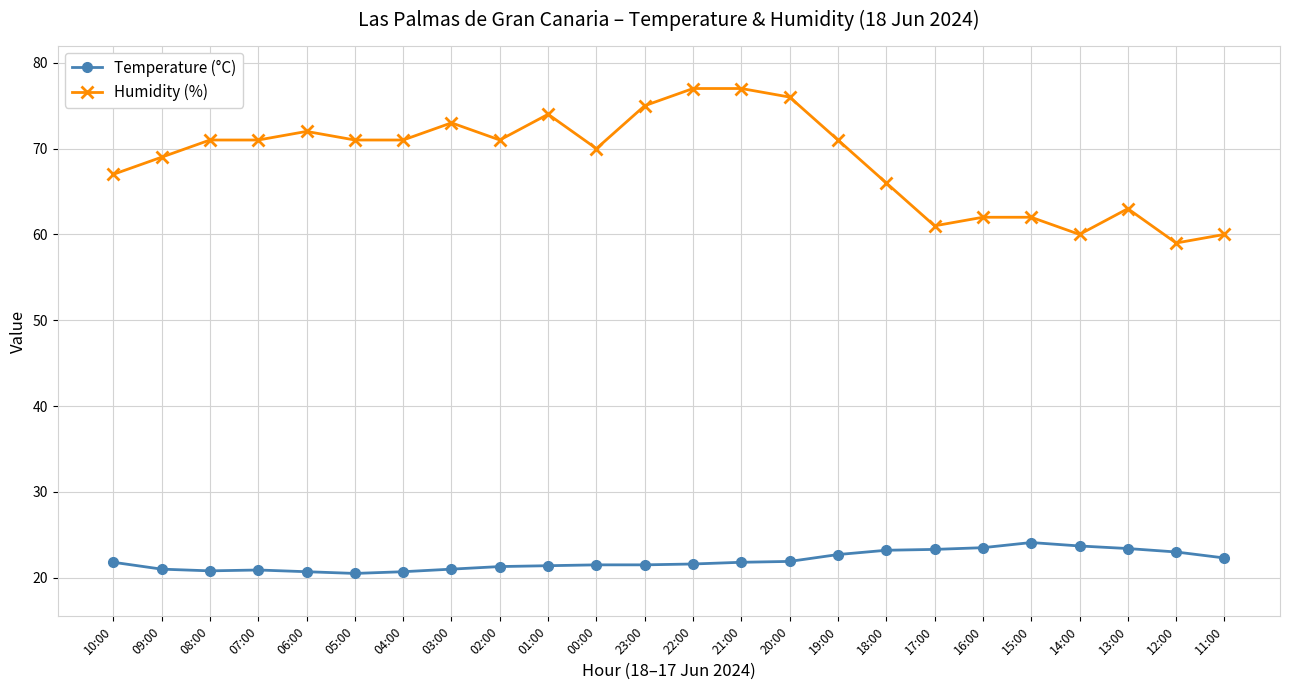

True or false: Humidity (%) has more than 2 points higher than both neighbors.

True